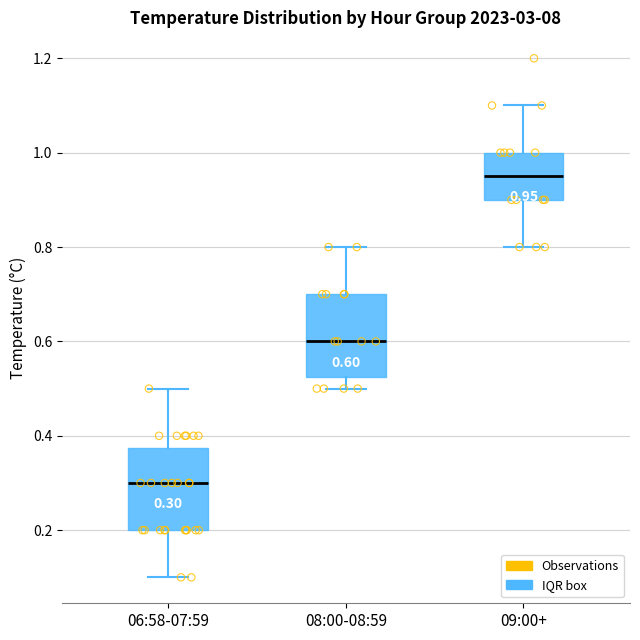

Which box has the highest median line?

09:00+